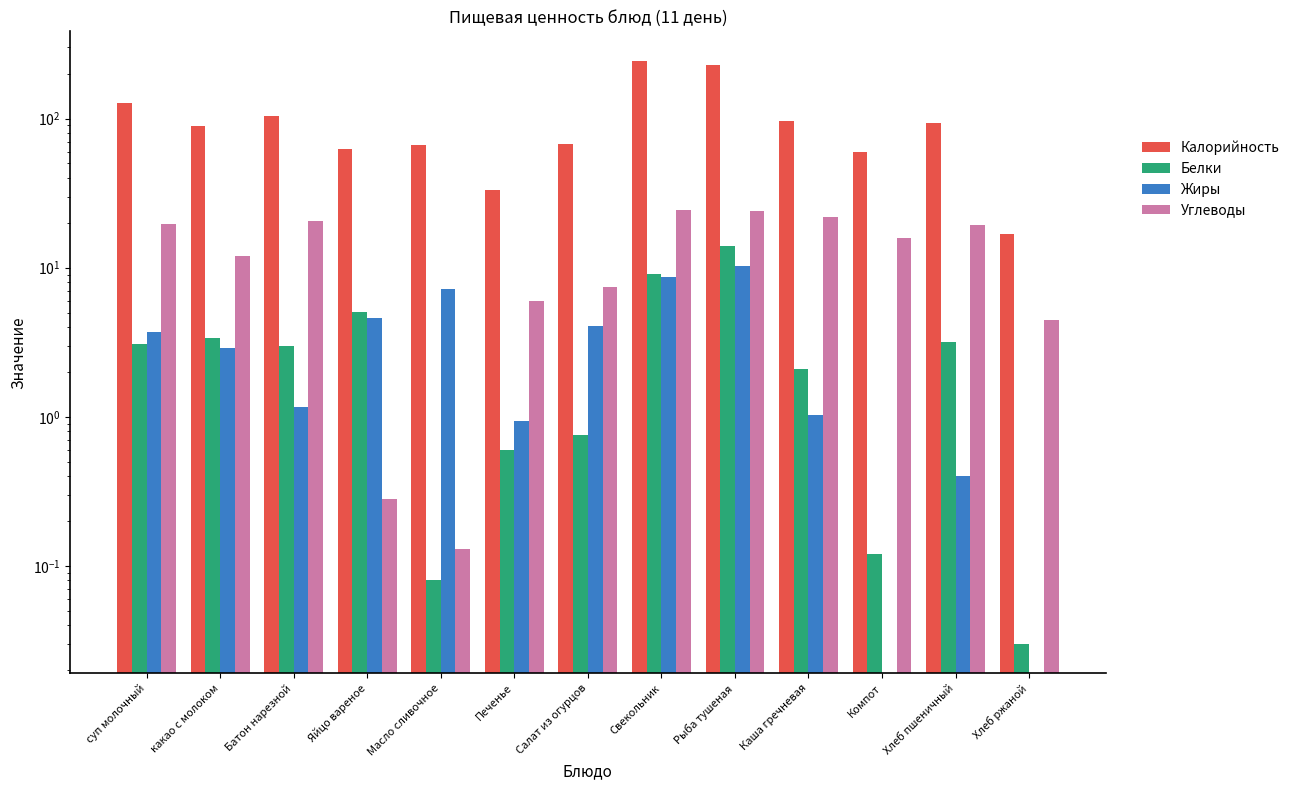

How many data points in Жиры are less than 2?

6